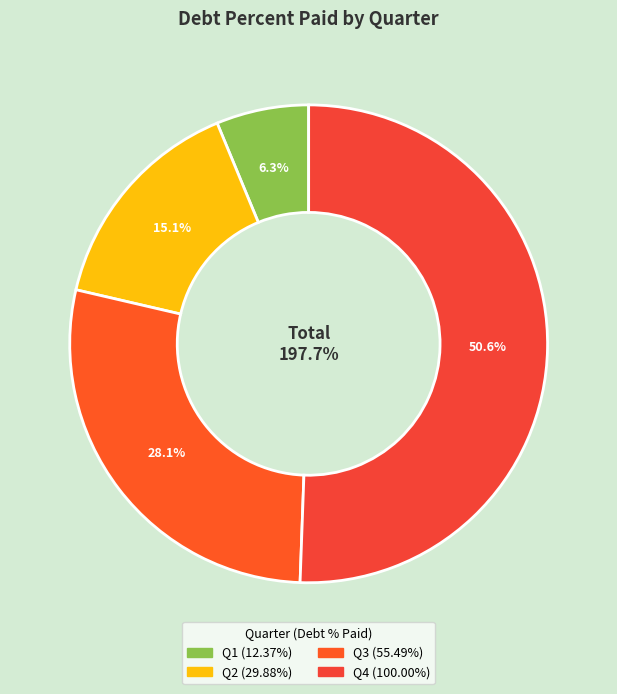

What is the change in value from Q1 to Q3?

+43.1